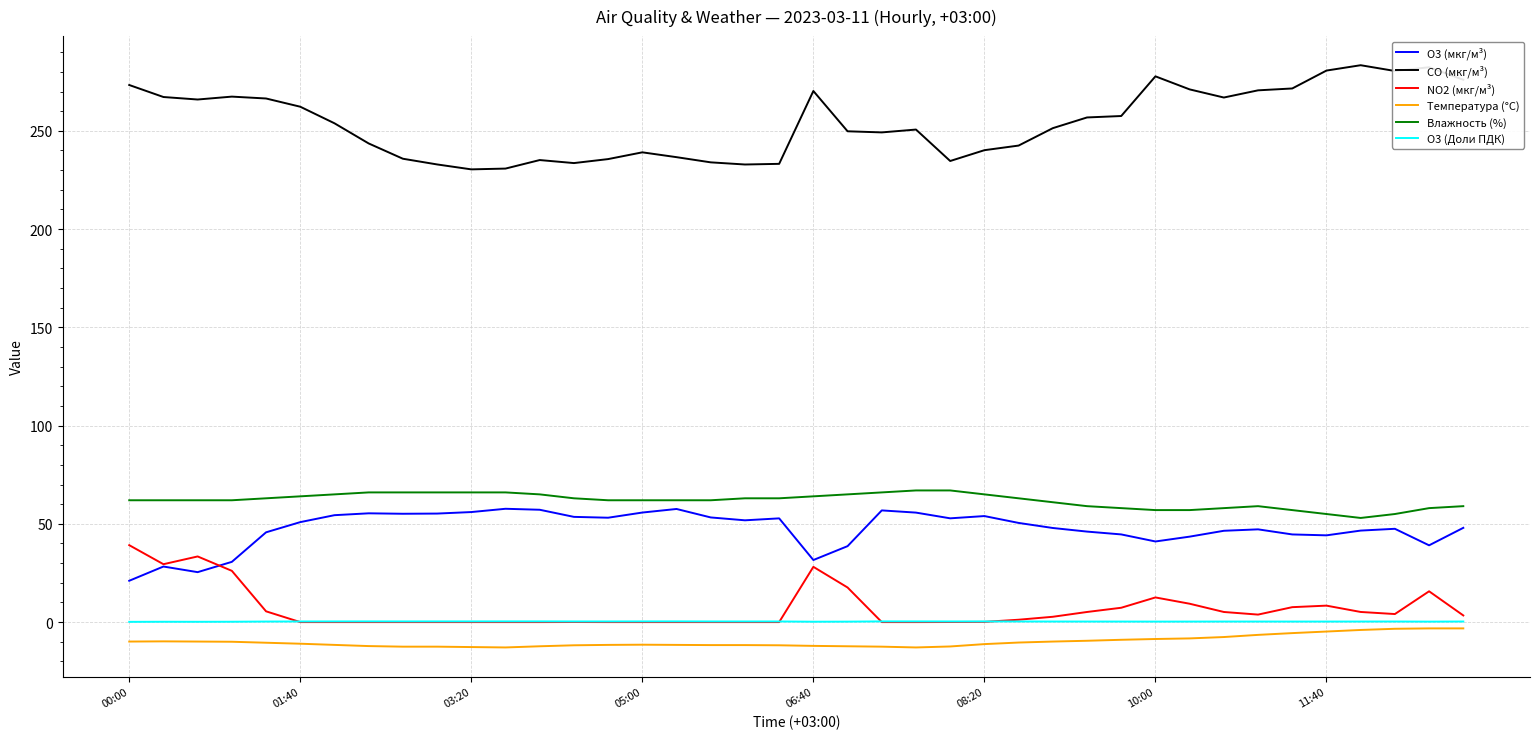

What is the greatest value displayed?

283.4